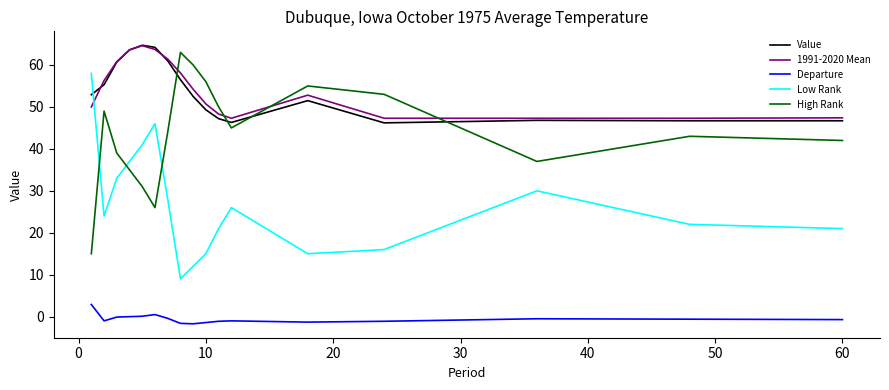

True or false: Departure and Low Rank intersect in this chart.

False